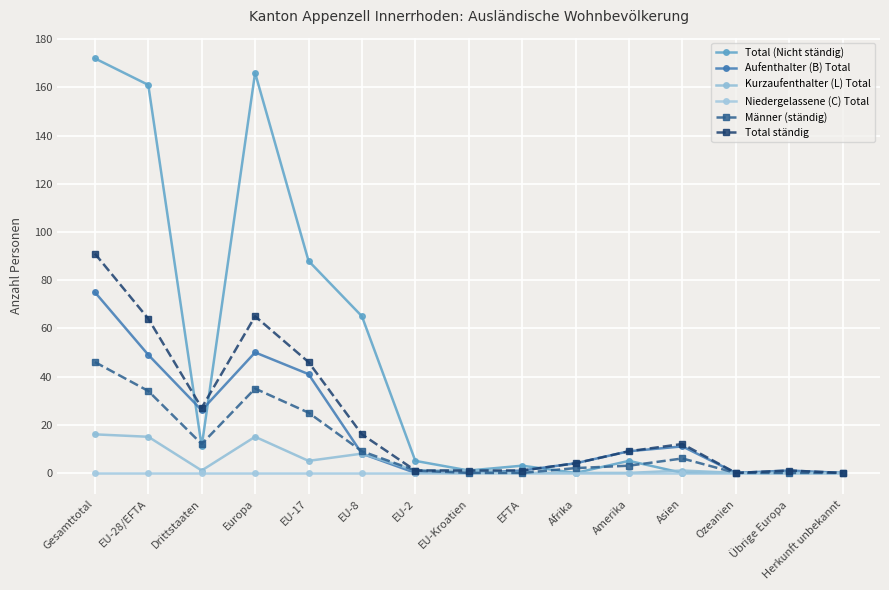

Which series has the largest range (max minus min)?

Total (Nicht ständig)